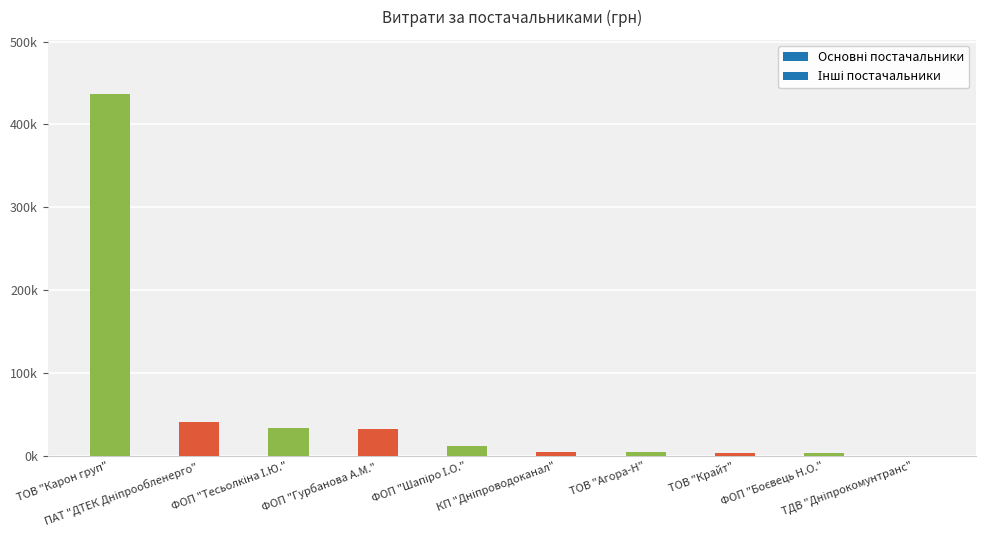

How many series are shown in this chart?

1